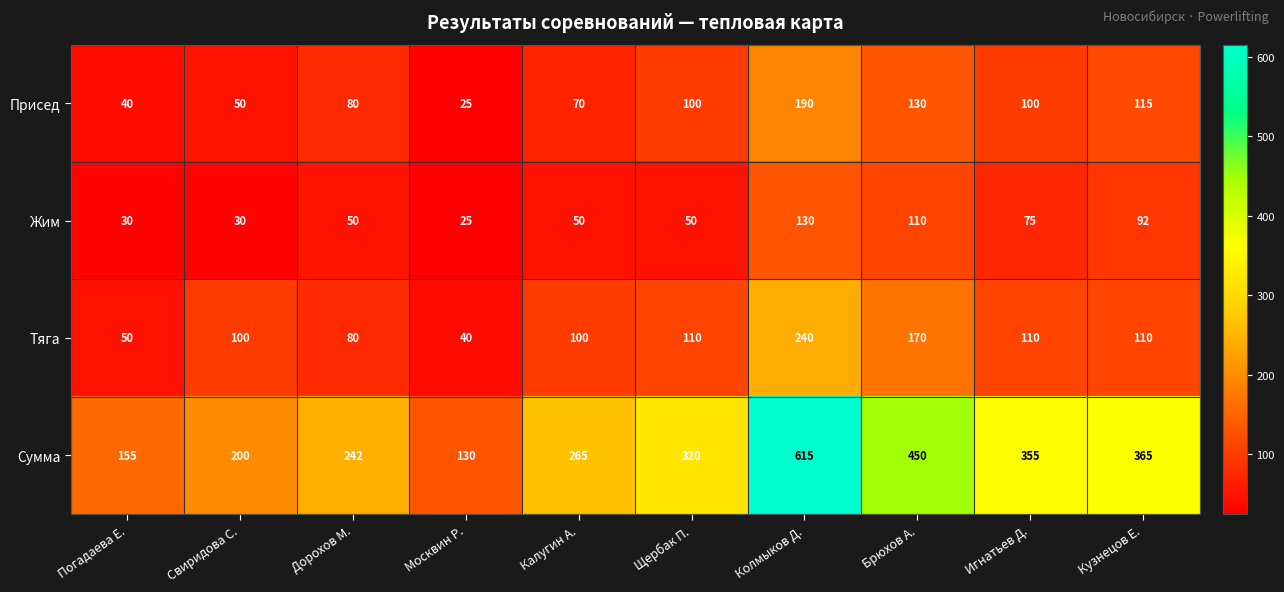

What is the difference between the maximum and second lowest values in the Сумма series?

460